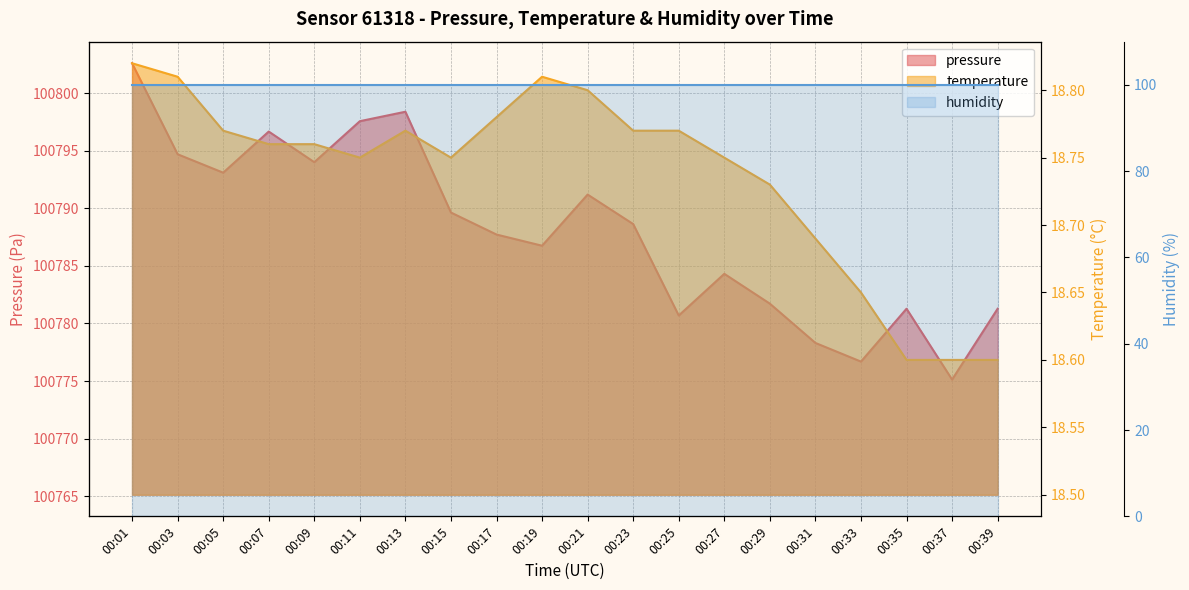

What is the sum of all temperature values?

374.7